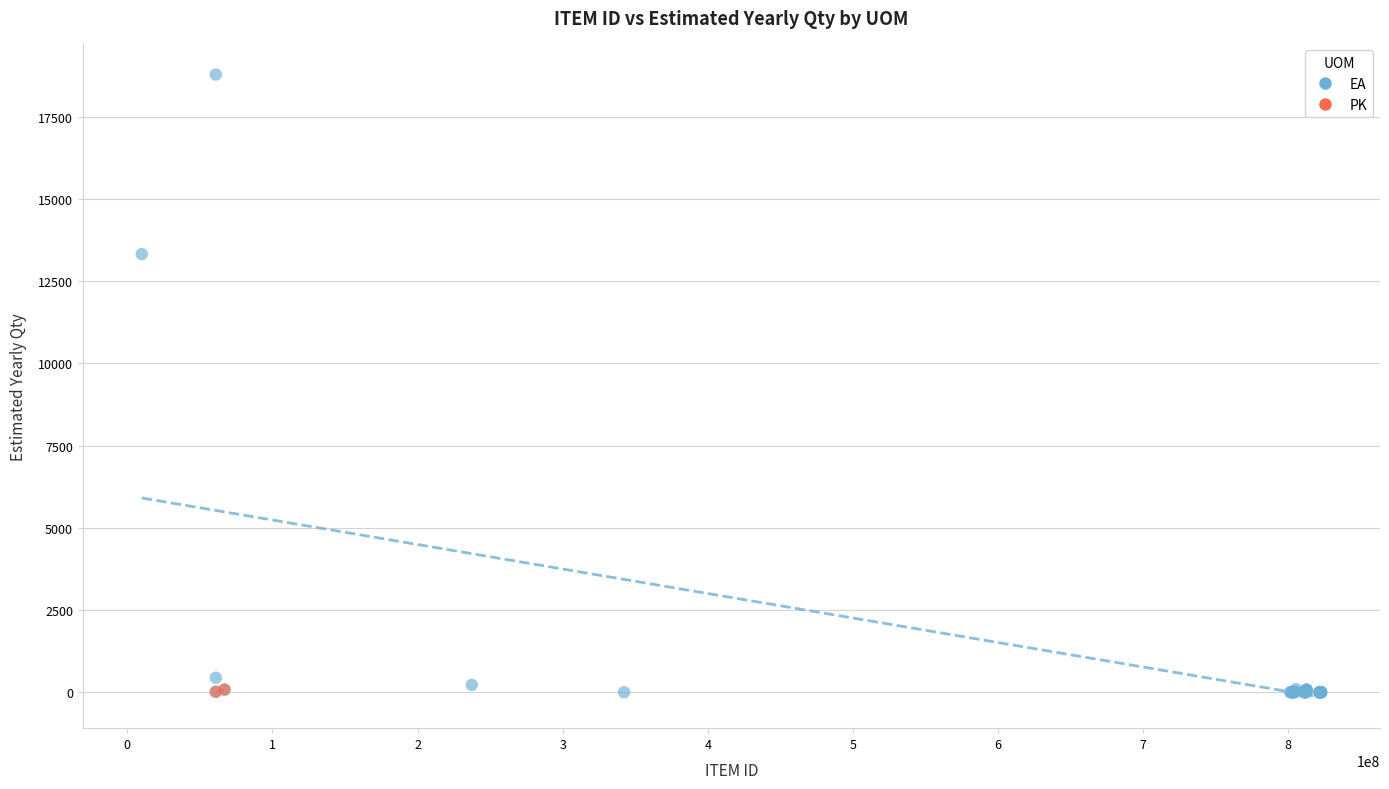

What are all the series names shown in the legend?

EA, PK